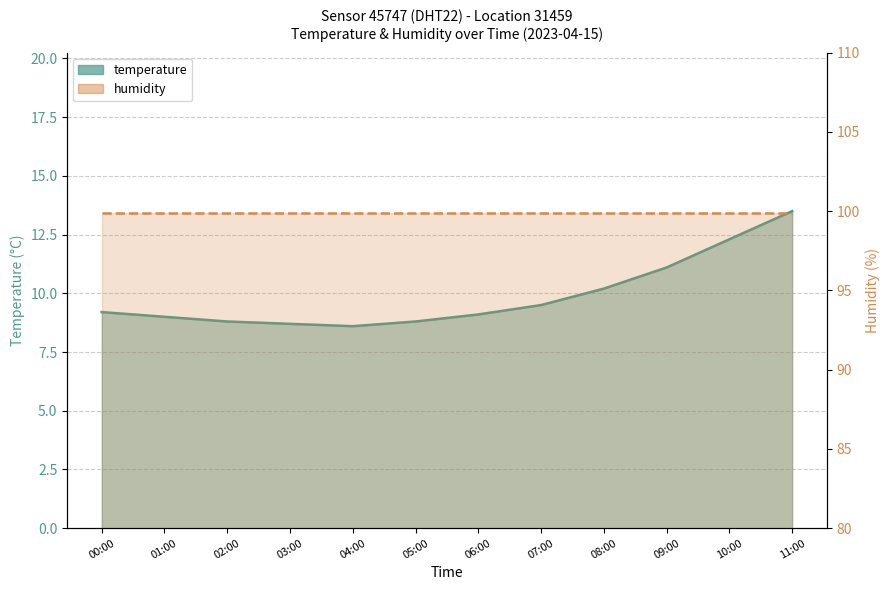

The chart shows a value of 8.8 at 05:00. True or false?

True